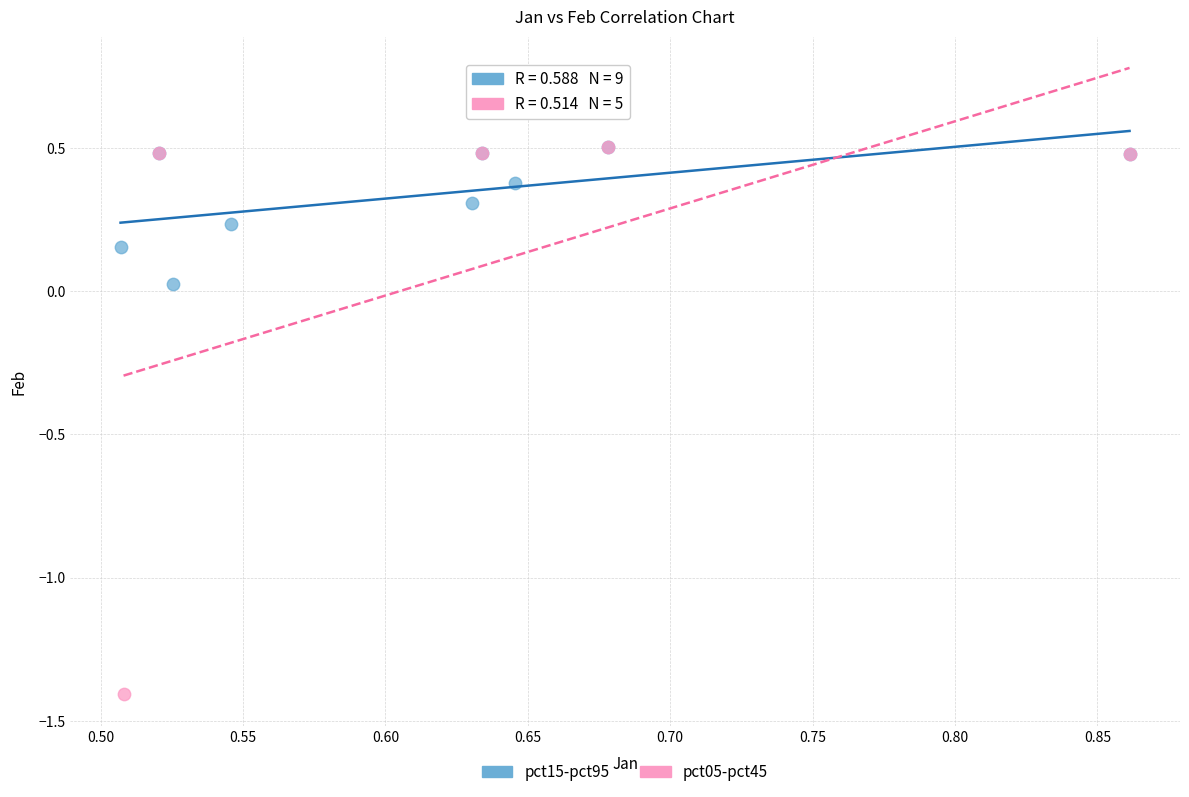

Which series reaches the minimum Y coordinate?

pct05-pct45